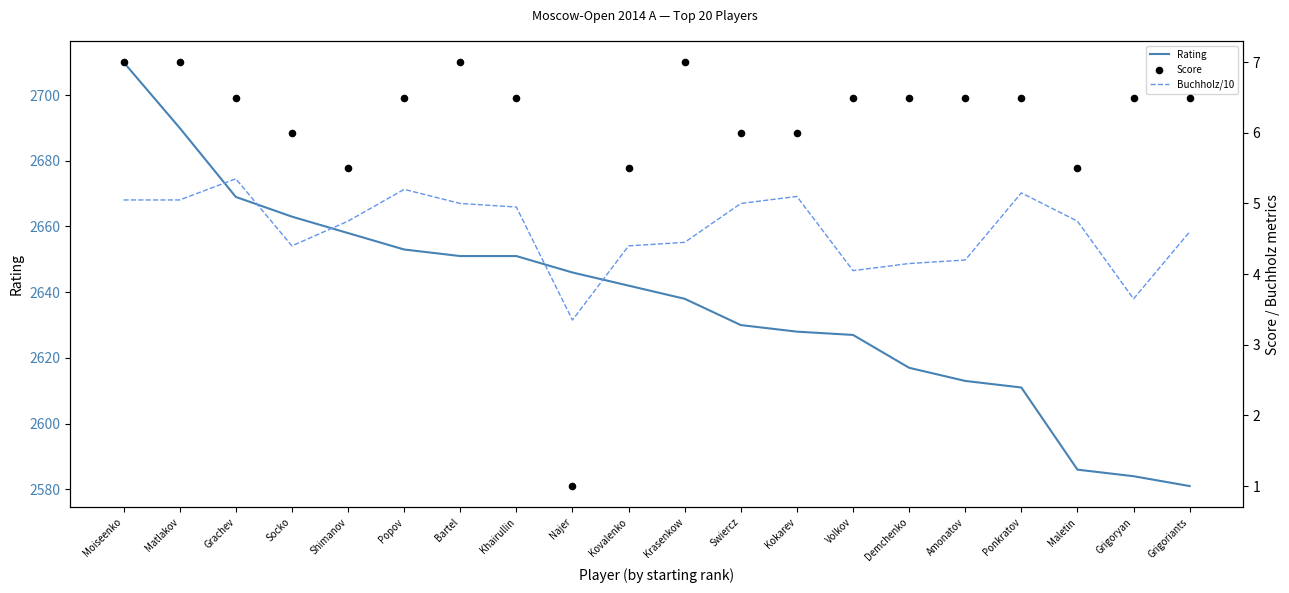

Which series has the widest spread of Y values?

Rating